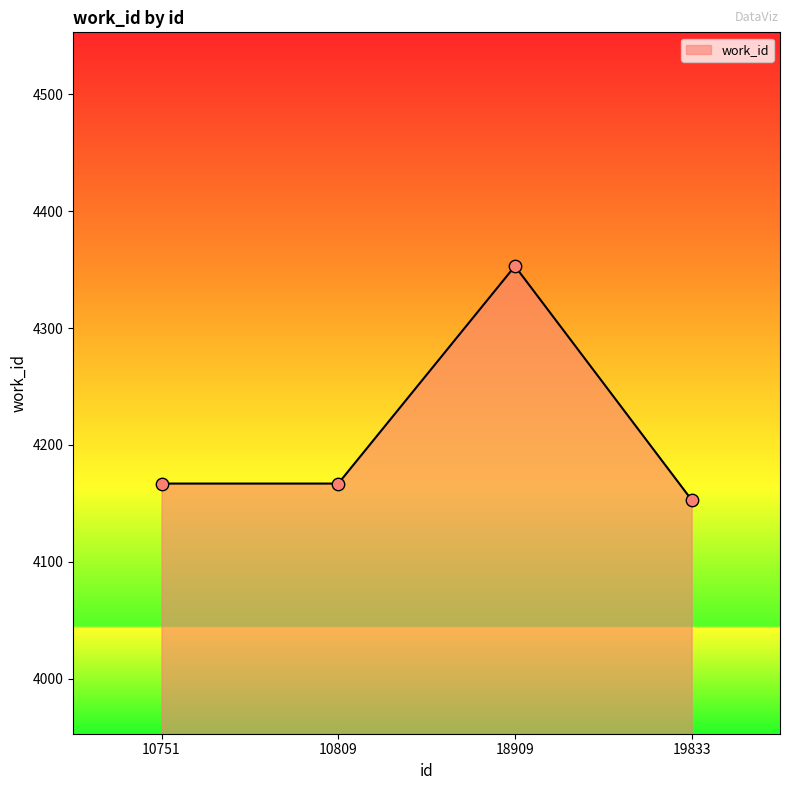

Between 10809 and 19833, which is larger?

10809